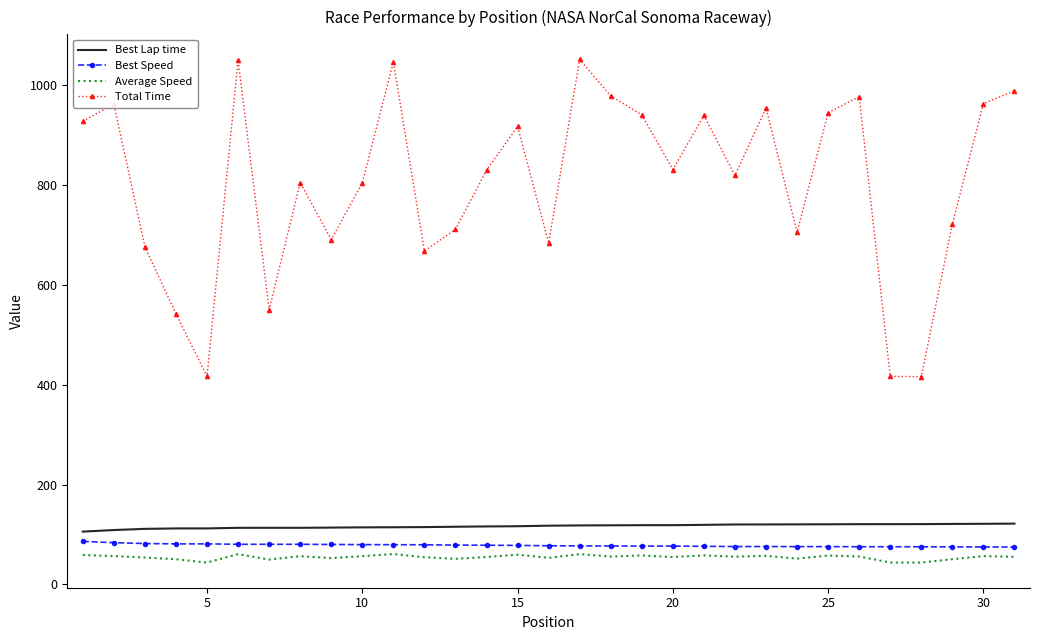

Which series has the widest spread of values?

Total Time